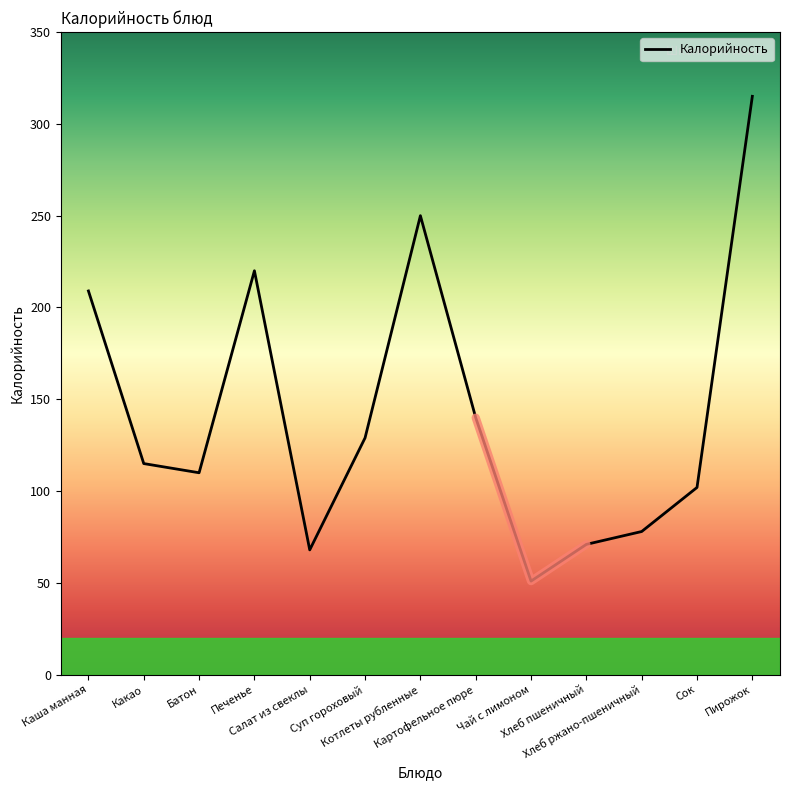

Is it true that the value at Суп гороховый is 38?

False